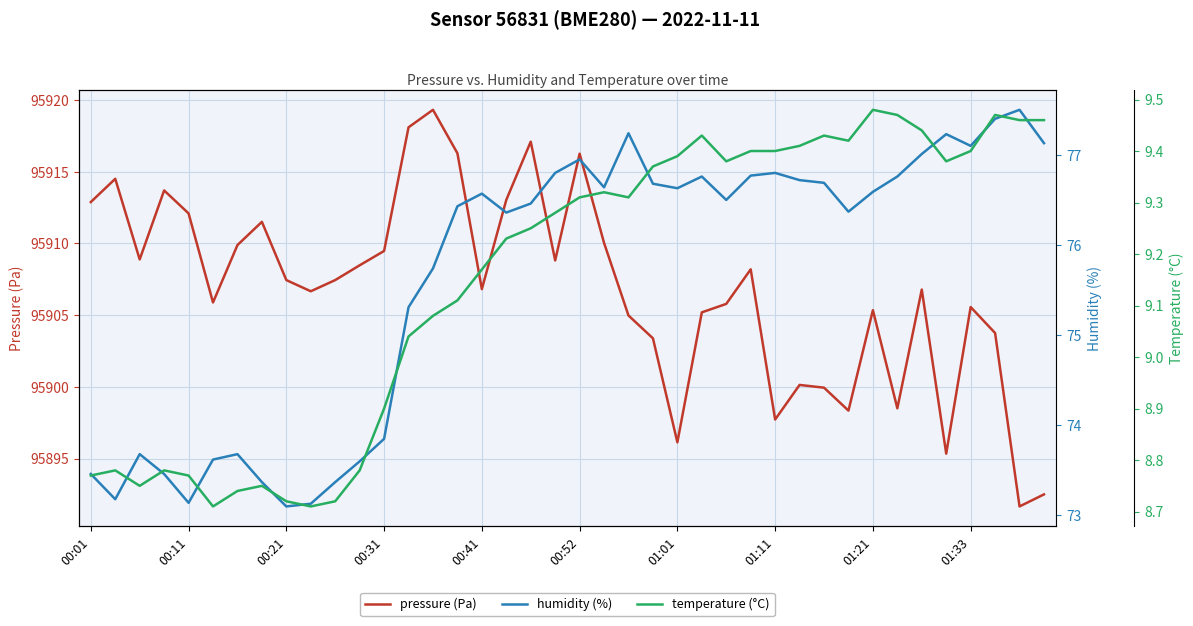

What are all the series names shown in the legend?

pressure (Pa), humidity (%), temperature (°C)